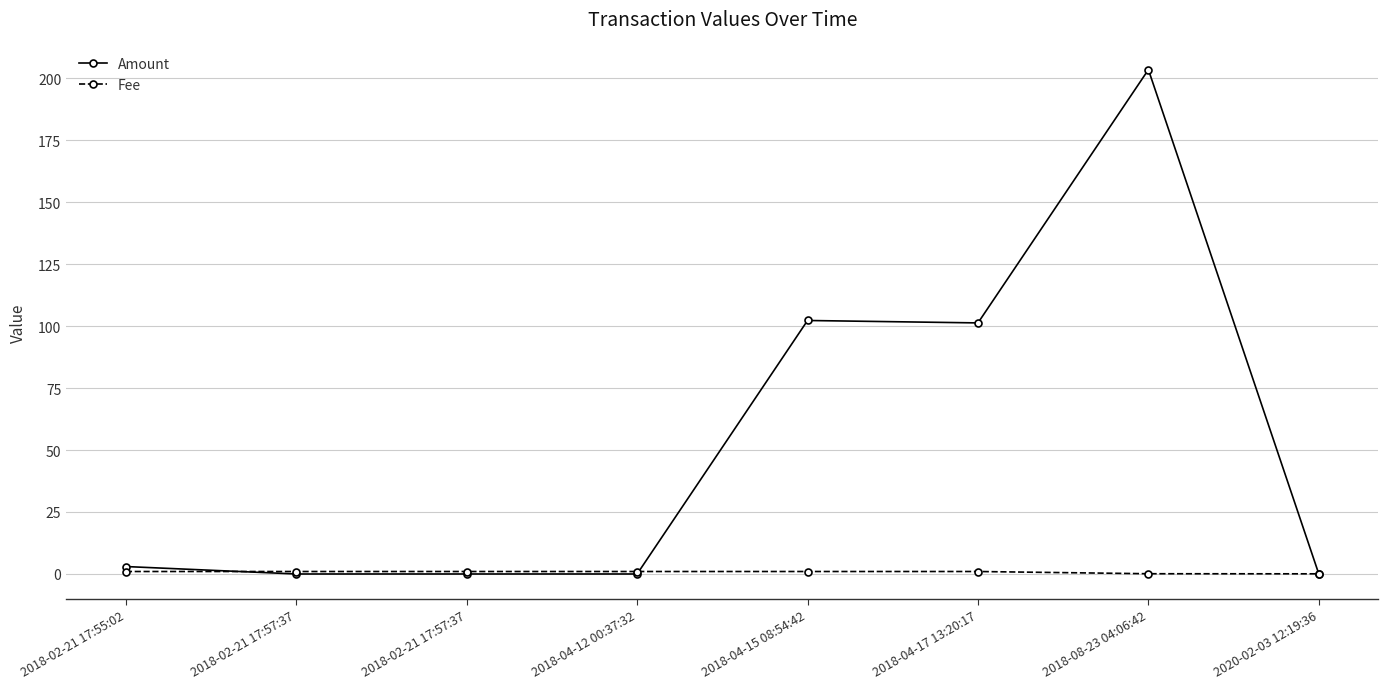

True or false: Amount has a value of 3.0 at 2018-02-21 17:55:02.

True